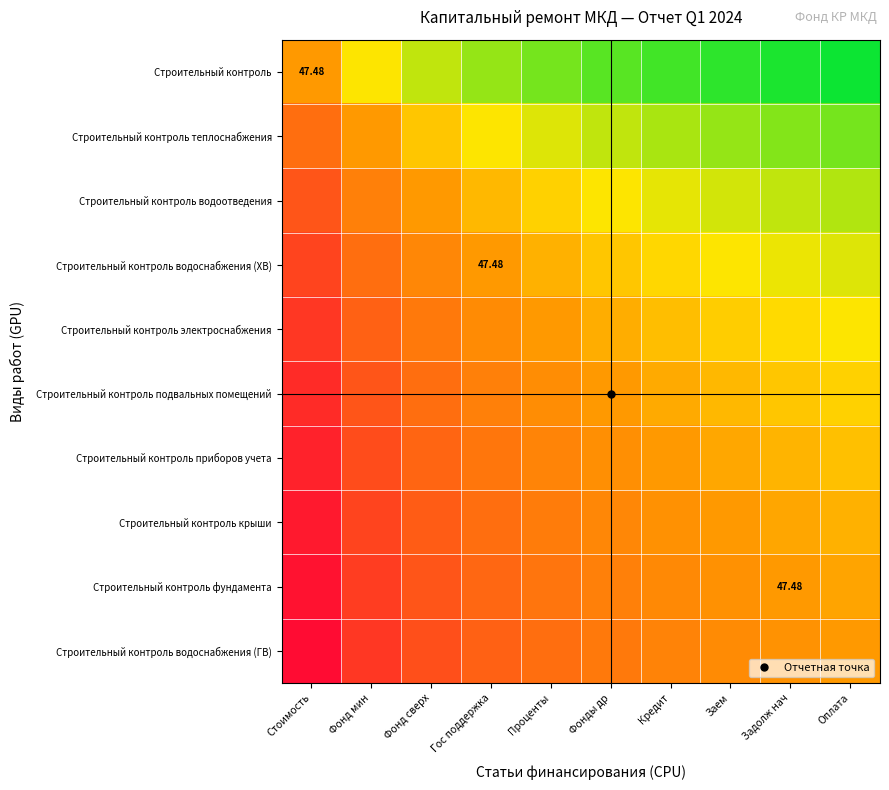

The value of Строительный контроль водоснабжения (ГВ) at Заем is 0.5. True or false?

True